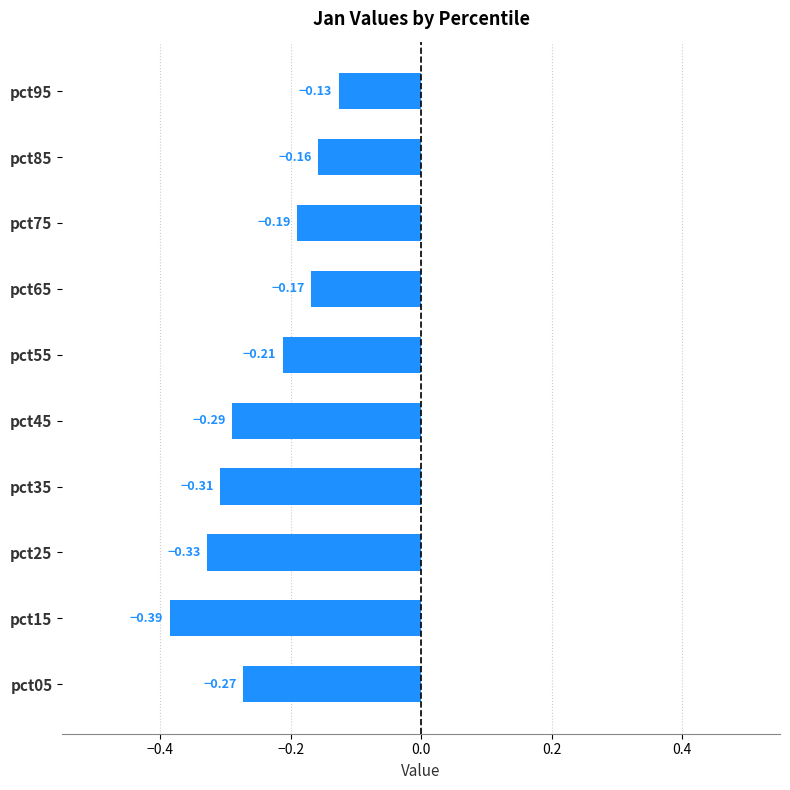

Rank the categories by value from highest to lowest.

pct95, pct85, pct65, pct75, pct55, pct05, pct45, pct35, pct25, pct15